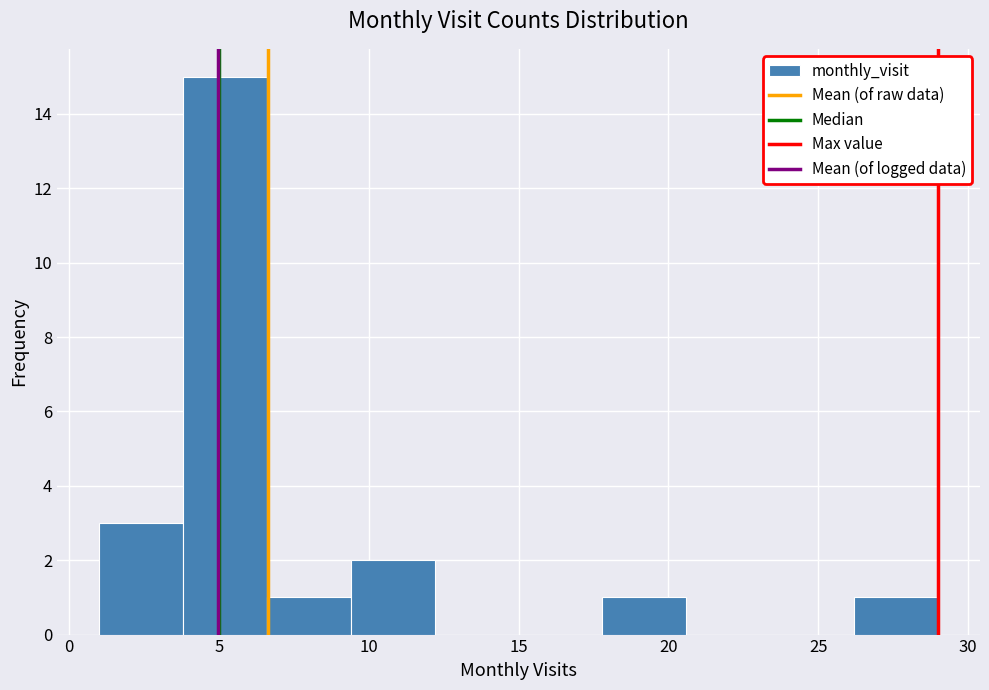

Reading left to right, transcribe this chart: for each bar, give the range it covers on the x-axis and its height. Neither the bar edges nor the heights are printed on the chart, so give them approximately, as read against the axes.

1.0 to 3.8: 3
3.8 to 6.6: 15
6.6 to 9.4: 1
9.4 to 12.2: 2
12.2 to 15.0: 0
15.0 to 17.8: 0
17.8 to 20.6: 1
20.6 to 23.4: 0
23.4 to 26.2: 0
26.2 to 29.0: 1